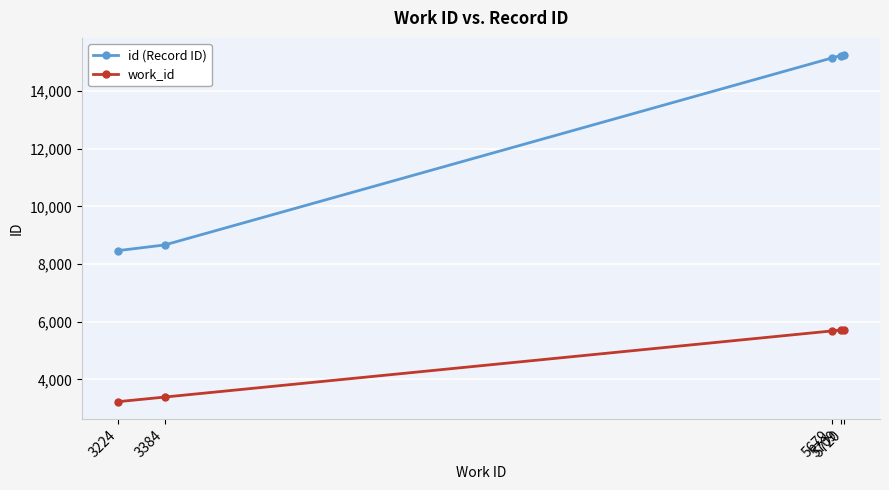

Is the value of work_id at 5679 greater than the value of id (Record ID) at 3224?

No